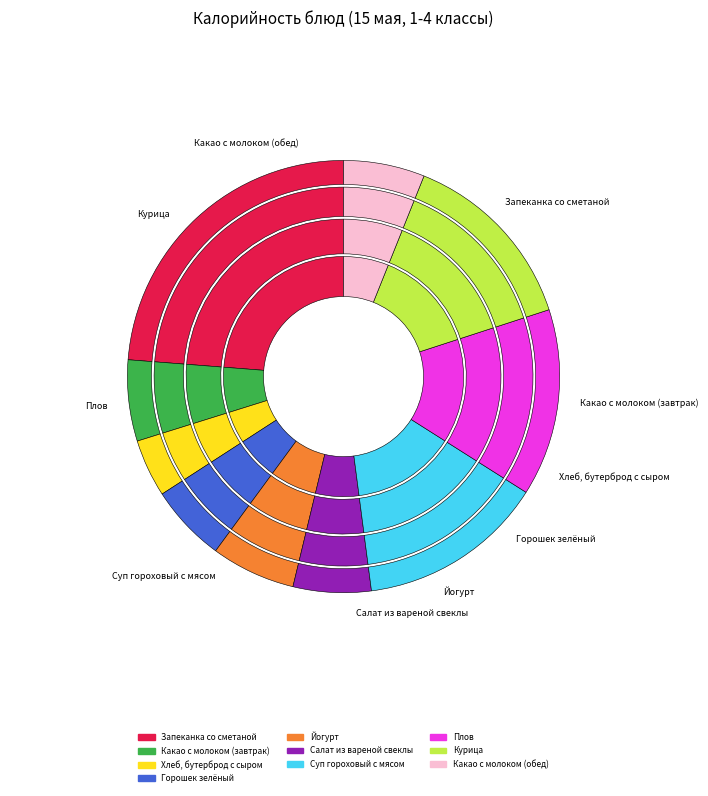

To the nearest percent, what percentage of the pie is Йогурт?

6%